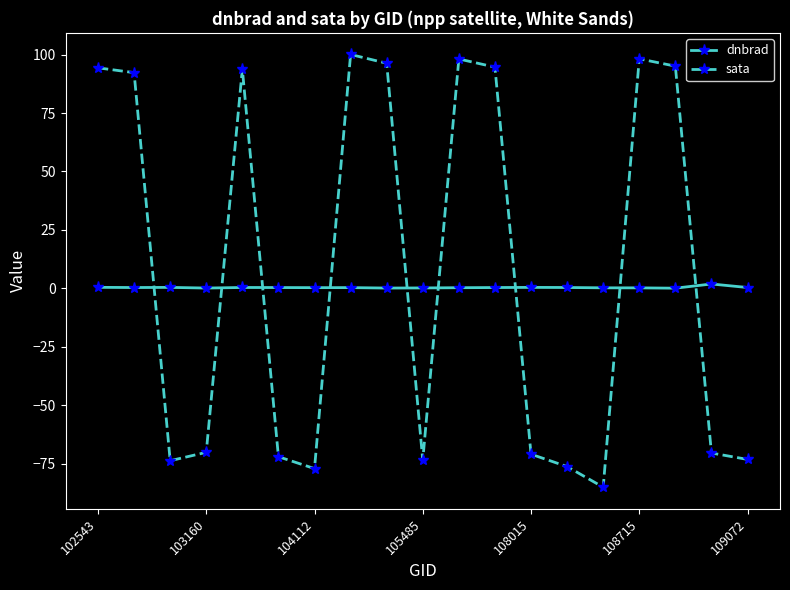

How many times do dnbrad and sata cross each other?

9